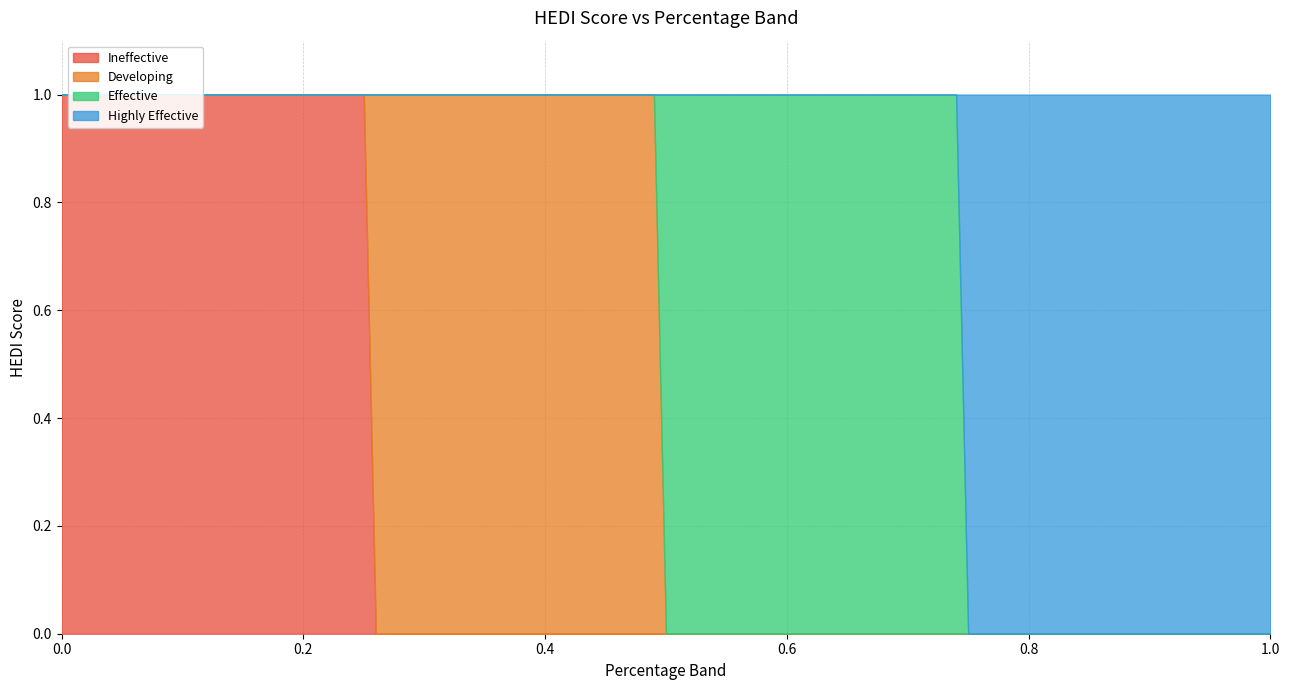

At which category is the sum across all series the highest?

0.24